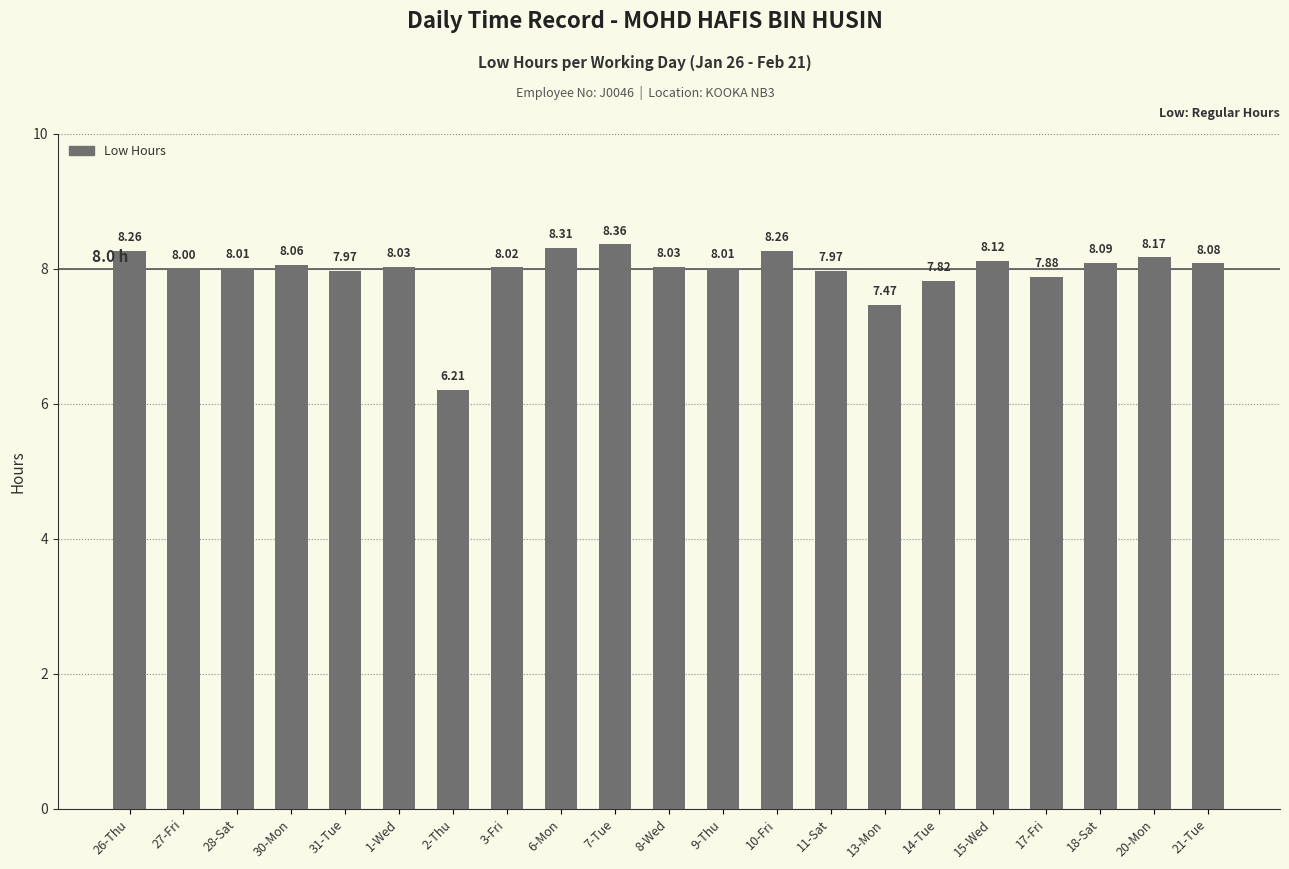

What is the average value?

8.0